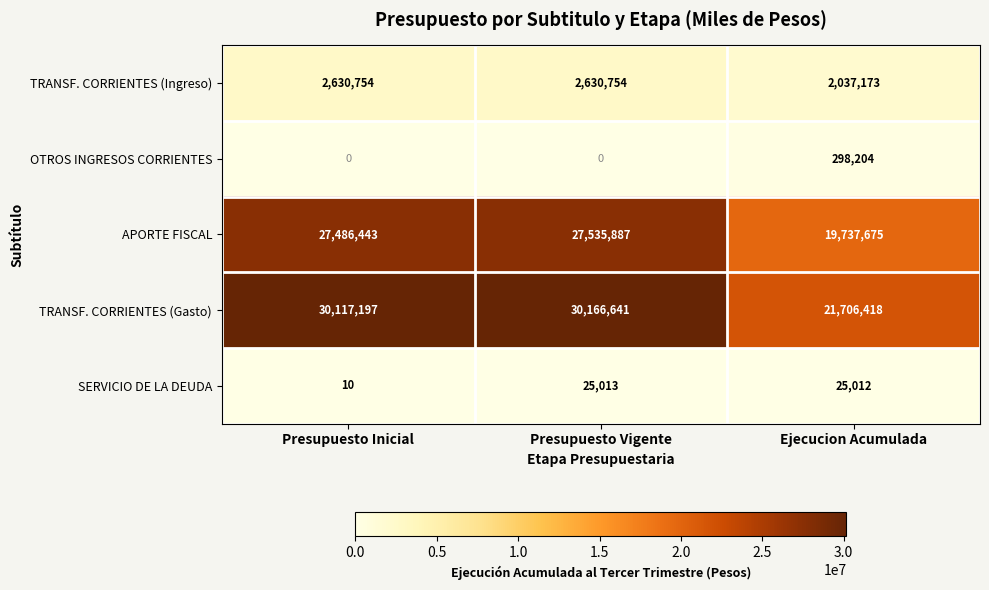

True or false: TRANSF. CORRIENTES (Gasto) has a value of 10885083 at Ejecucion Acumulada.

False